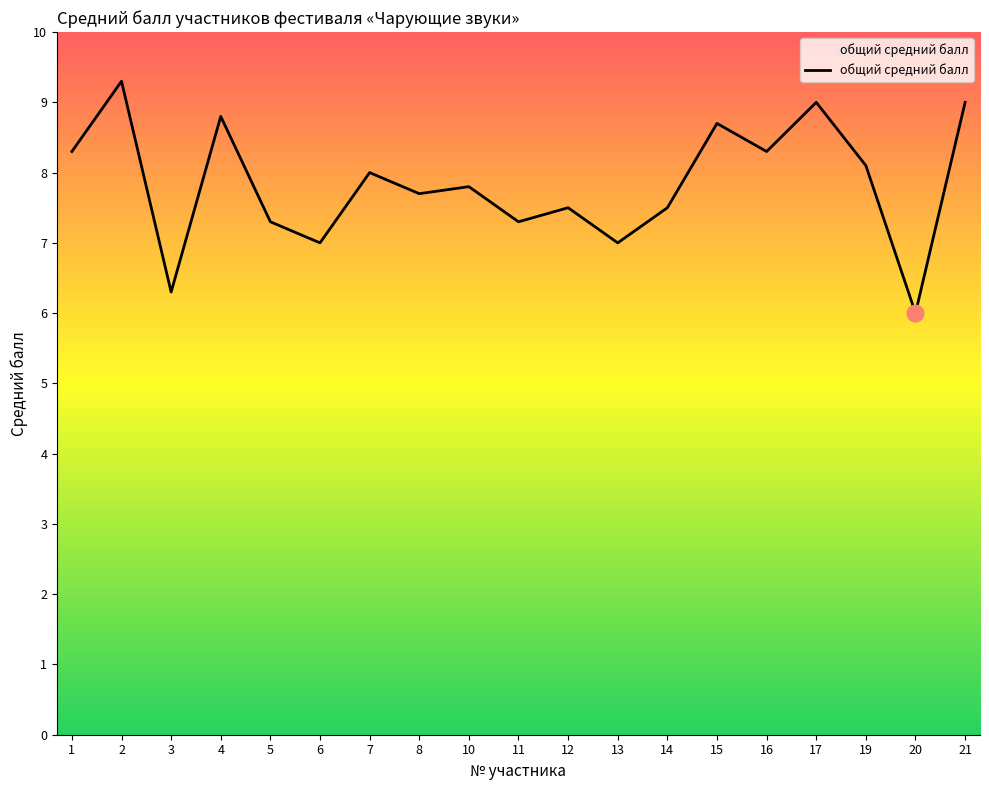

Does the chart have visible grid lines?

No